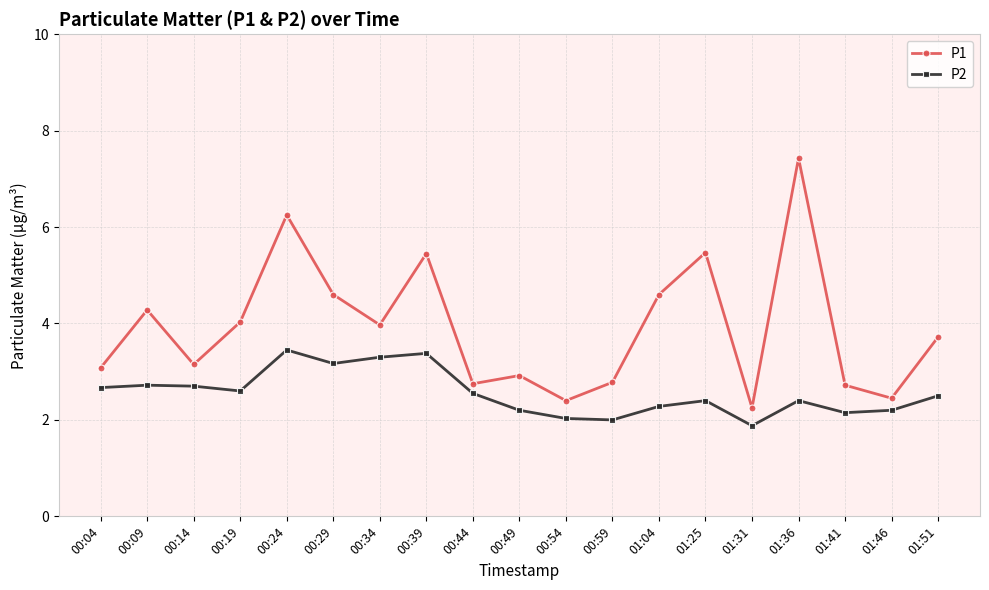

What are all the series names shown in the legend?

P1, P2